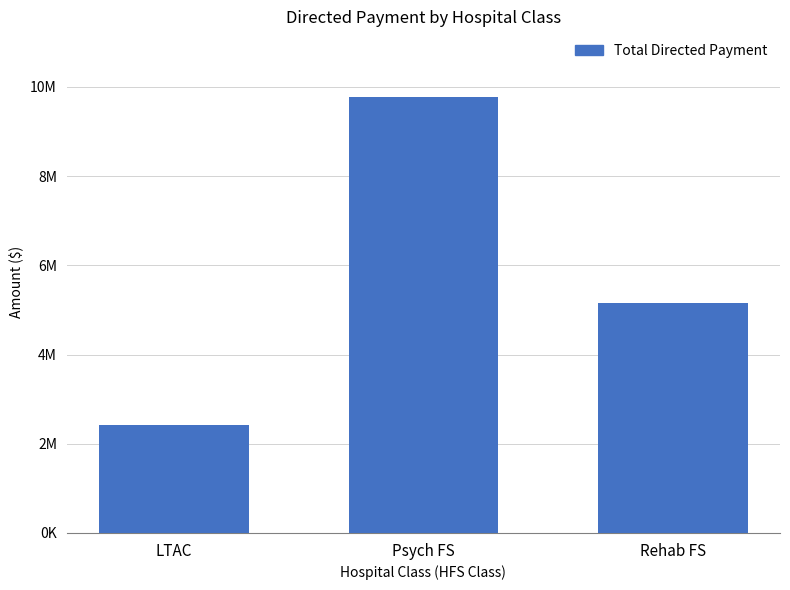

What is the label of the 3rd bar from the left?

Rehab FS